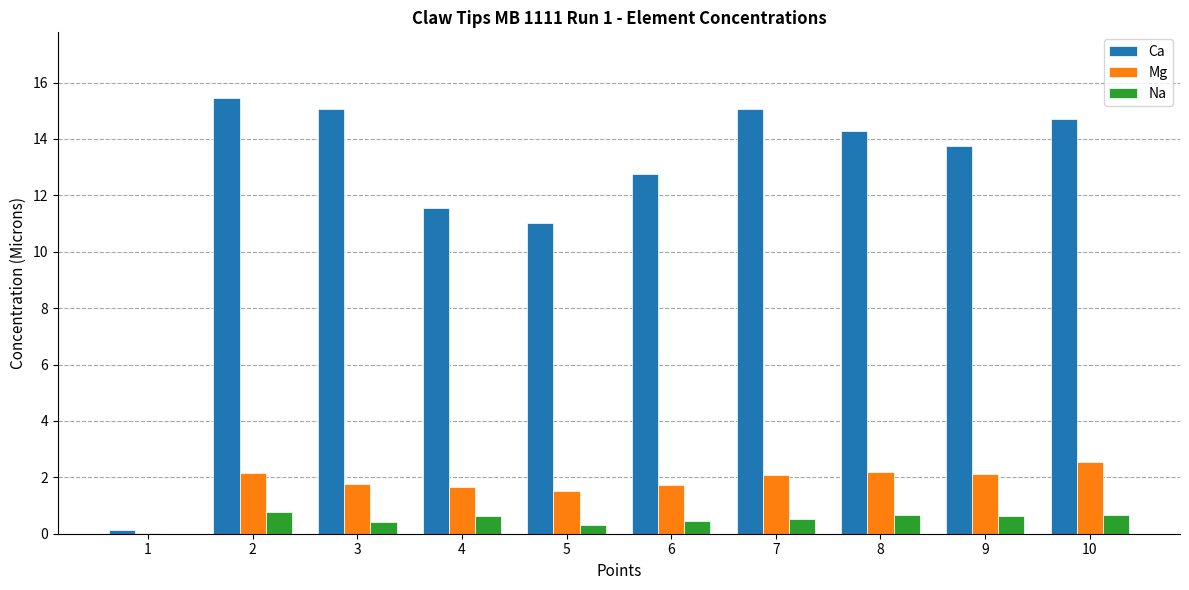

Count the number of categories in the chart.

10